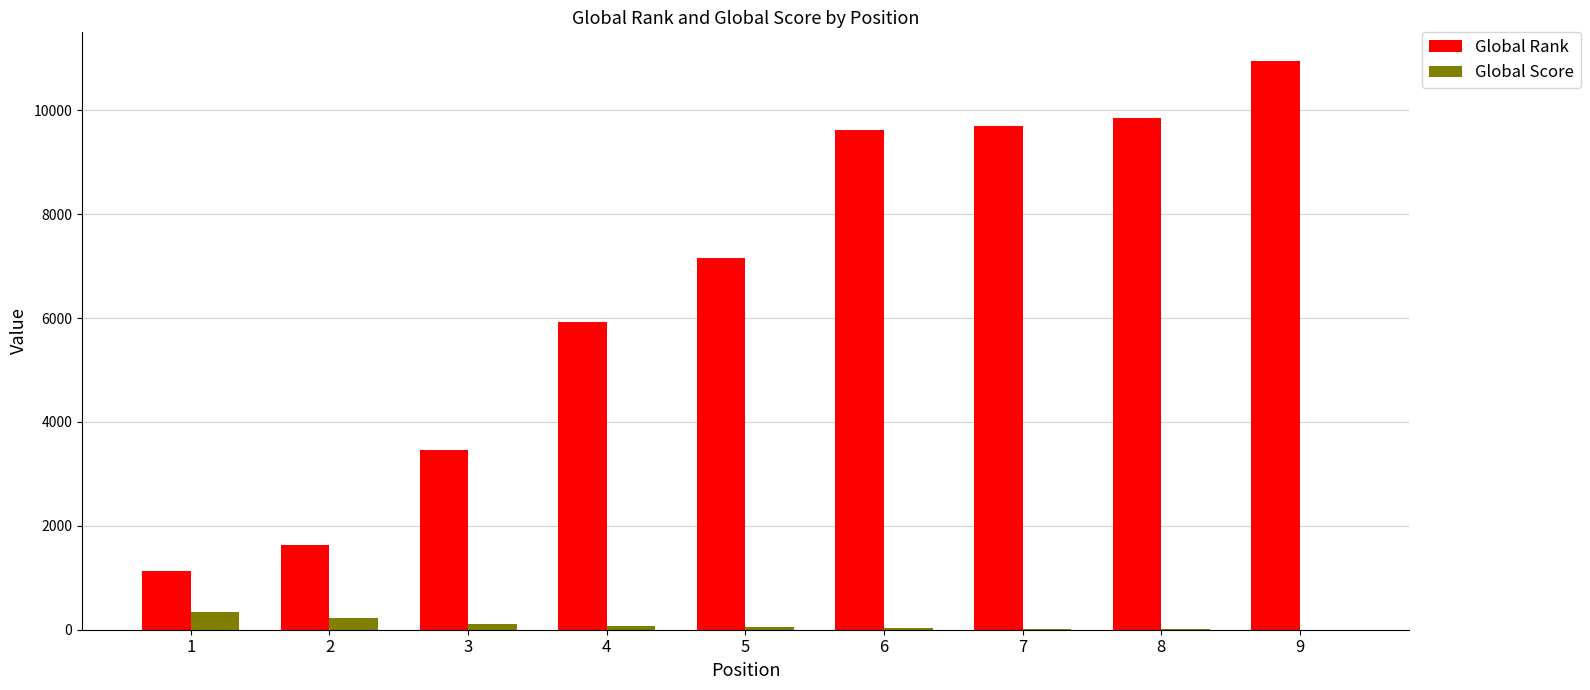

How many series are shown in this chart?

2